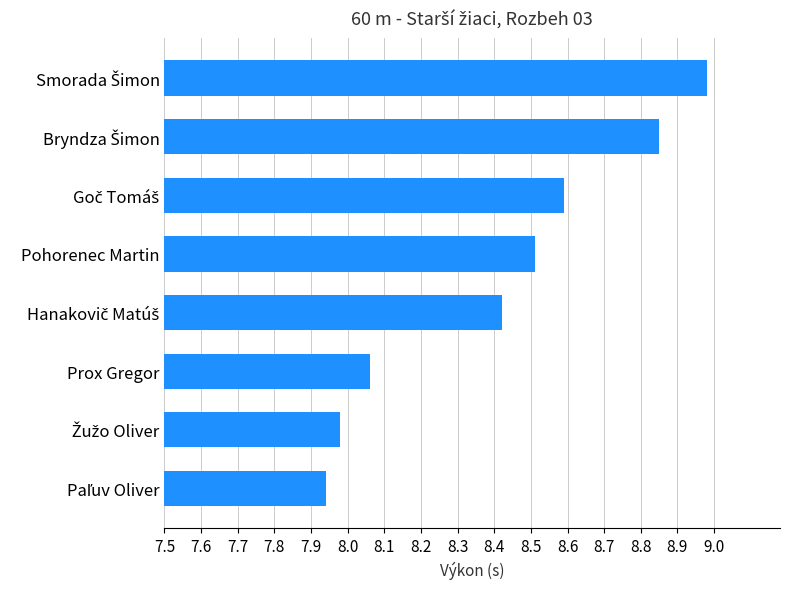

What is the difference between the second highest and second lowest values?

0.9